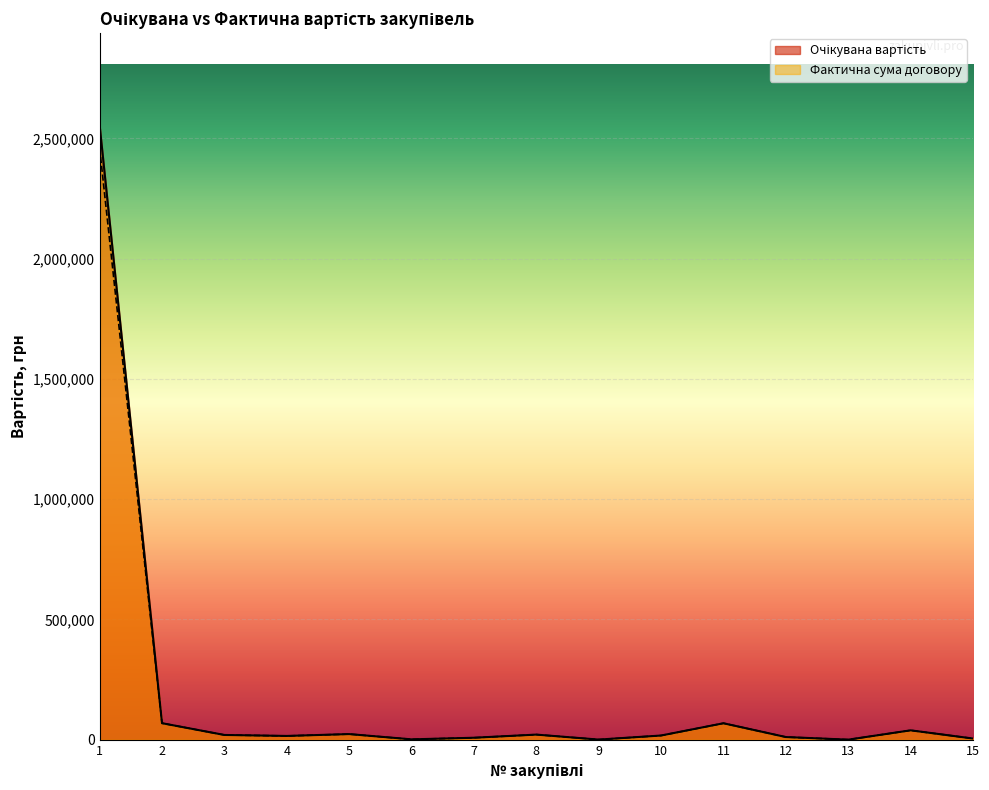

What is the approximate value of Очікувана вартість at 13?

513.6